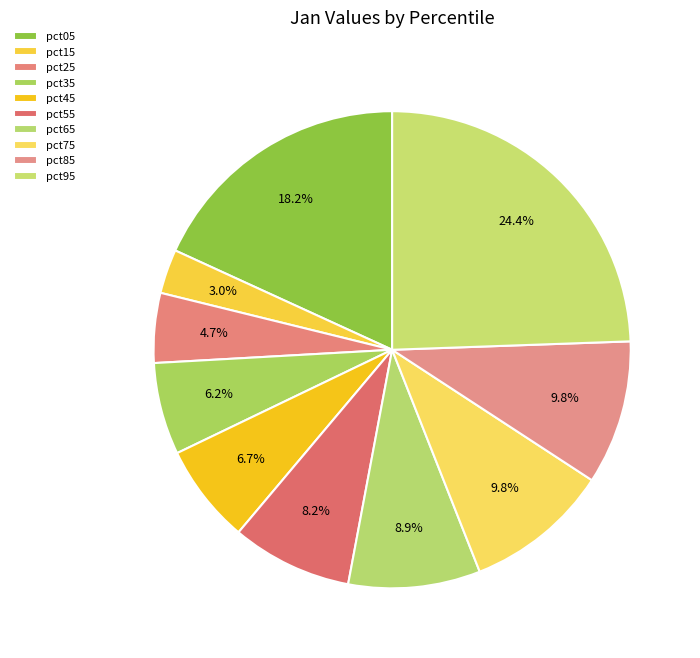

How many slices are in this pie chart?

10